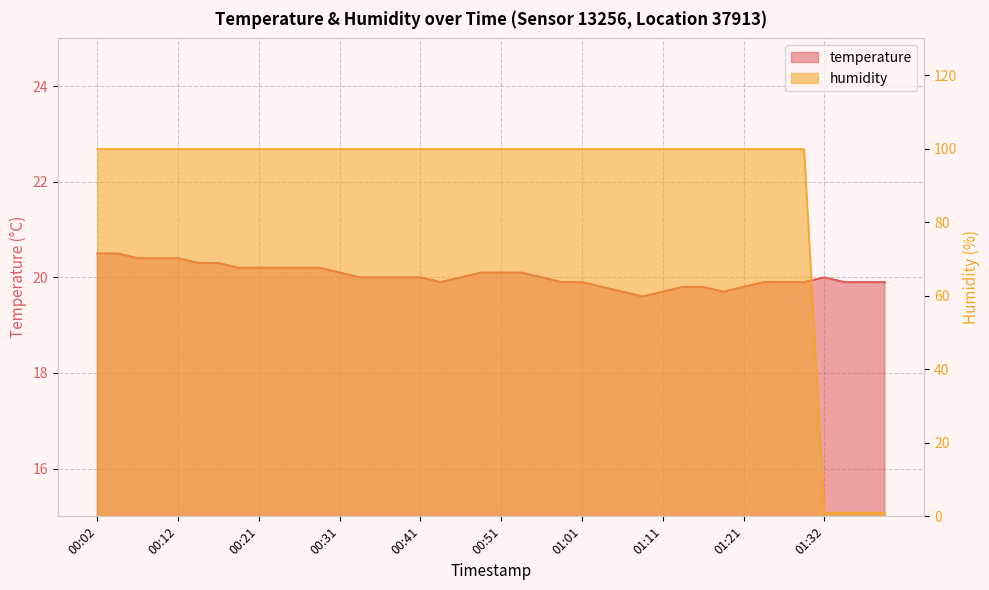

Rank the categories by humidity value from highest to lowest.

00:02, 00:04, 00:07, 00:09, 00:12, 00:14, 00:16, 00:19, 00:21, 00:24, 00:26, 00:29, 00:31, 00:34, 00:36, 00:39, 00:41, 00:44, 00:46, 00:48, 00:51, 00:53, 00:56, 00:58, 01:01, 01:03, 01:06, 01:08, 01:11, 01:13, 01:16, 01:18, 01:21, 01:24, 01:26, 01:29, 01:32, 01:34, 01:37, 01:39